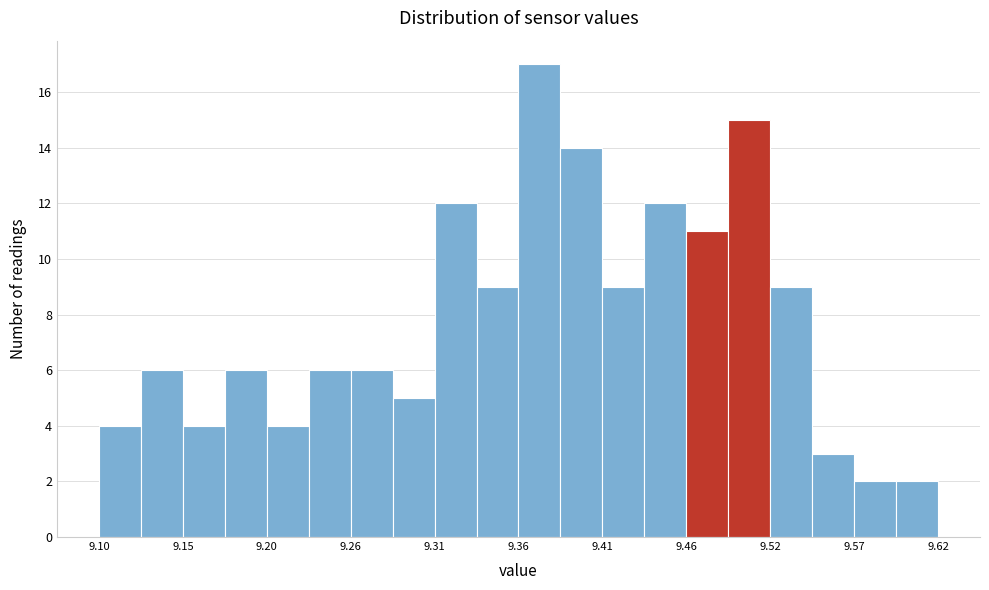

Around what value on the x-axis is the tallest bar? Give the approximate position of its centre, as read against the axis.

9.37